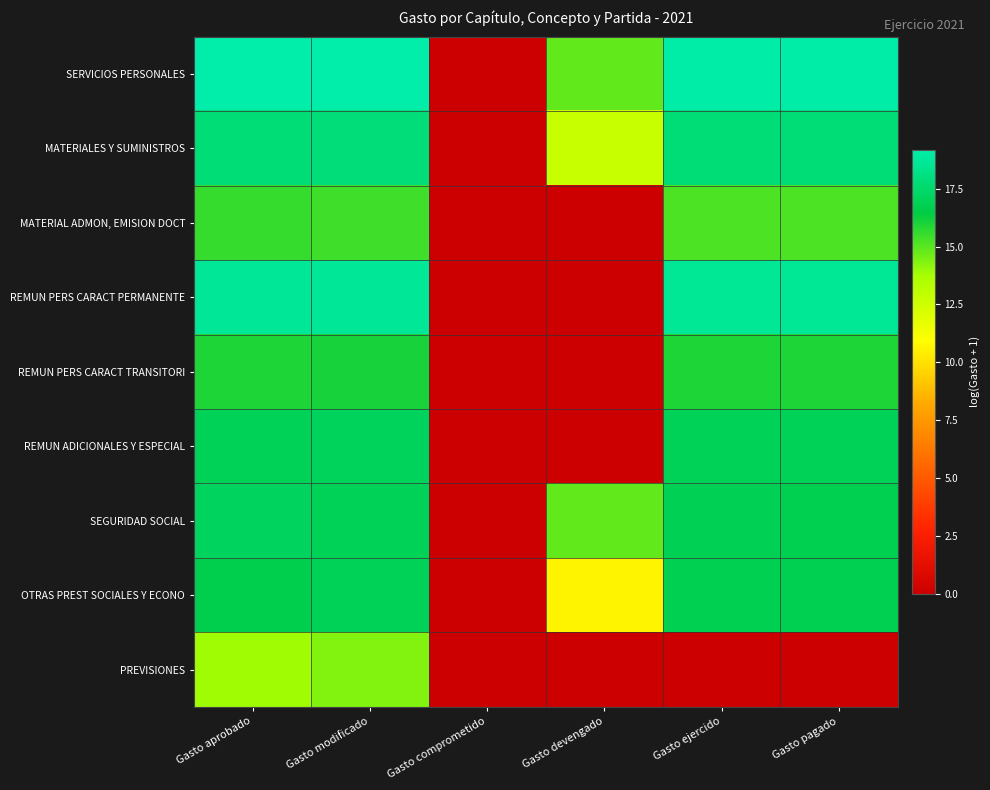

Which series has the largest total across all categories?

SERVICIOS PERSONALES